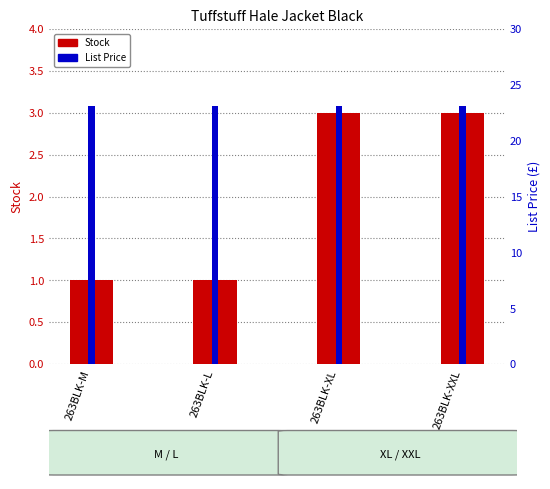

The List Price series shows 23.1 at 263BLK-XL. True or false?

True